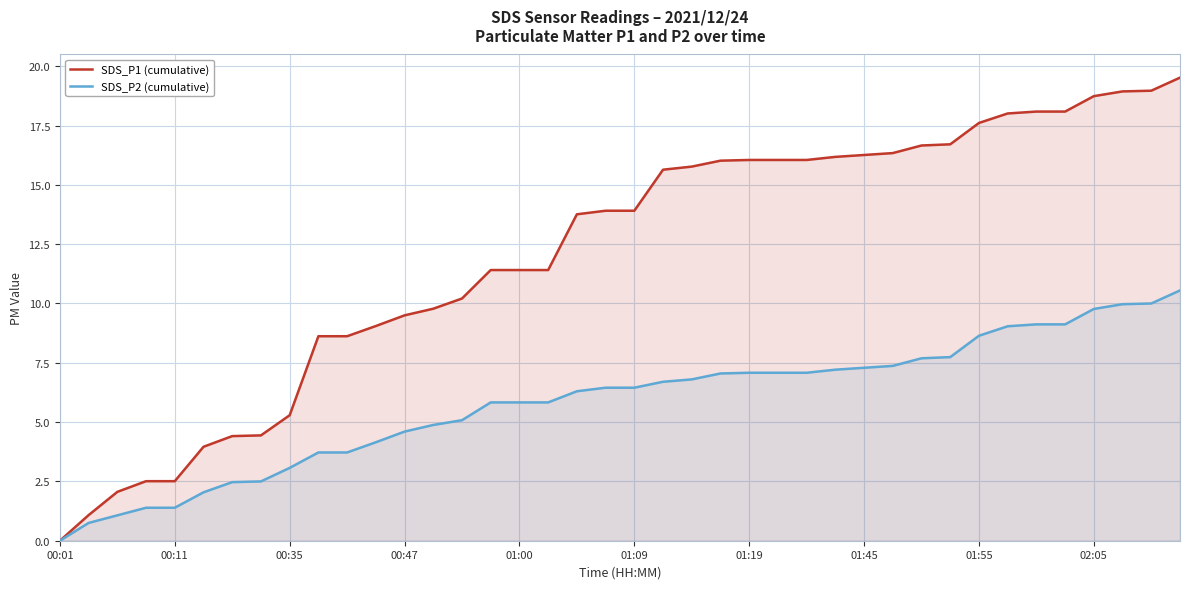

True or false: SDS_P1 (cumulative) and SDS_P2 (cumulative) intersect in this chart.

False